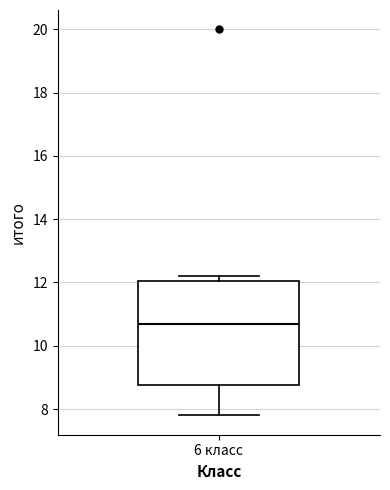

Read this box plot against the y-axis: the position of the median line, the range covered by the box, and the ends of both whiskers. The values are not printed on the chart, so give them approximately, as read against the axis.

median 10.8, box 8.8 to 12.0, whiskers 7.8 to 12.2